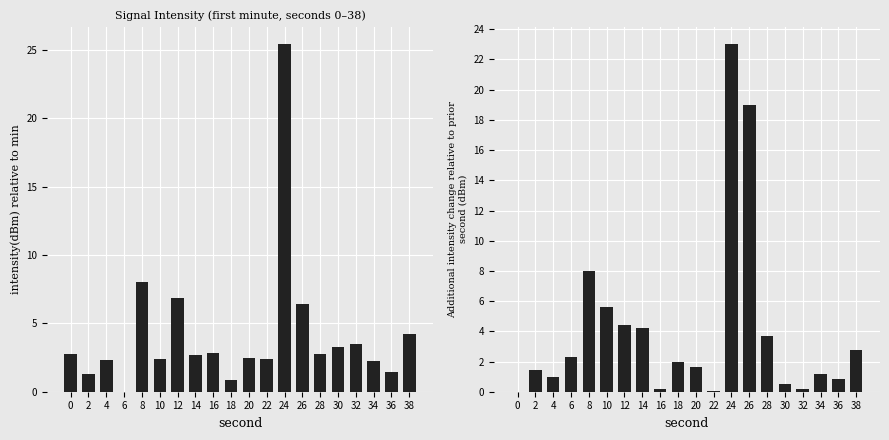

At how many categories does at least one series exceed 1?

20